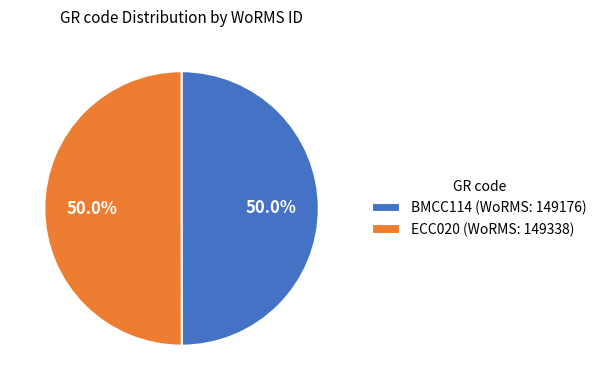

What percentage is the BMCC114 slice, to the nearest percent?

50%